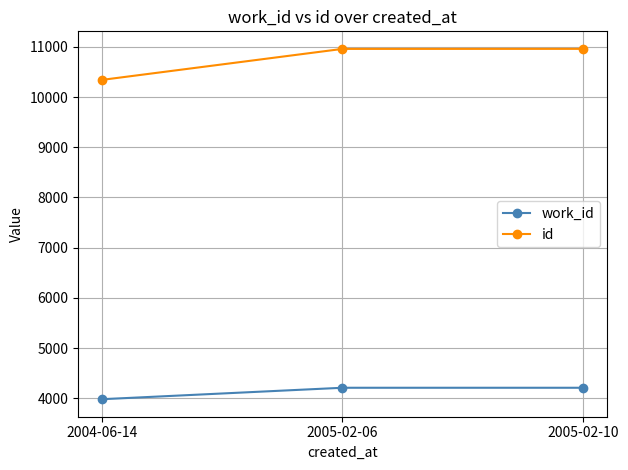

What is the sum of all work_id values?

12399